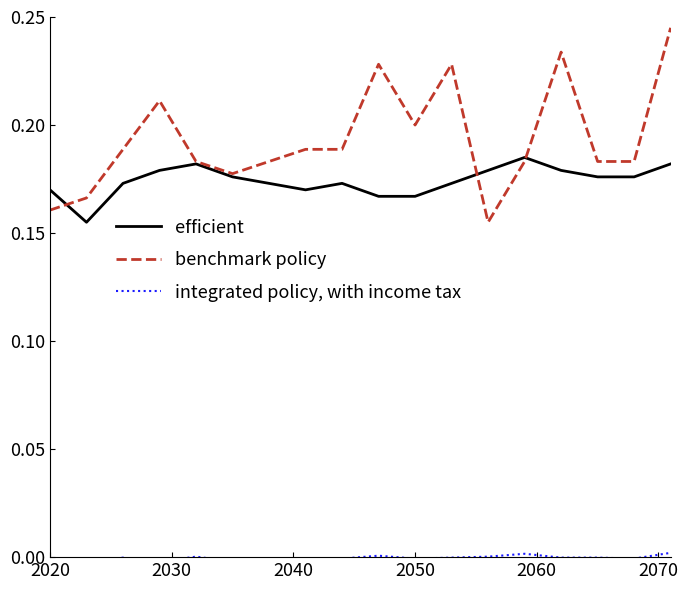

Which series has the largest total across all categories?

benchmark policy